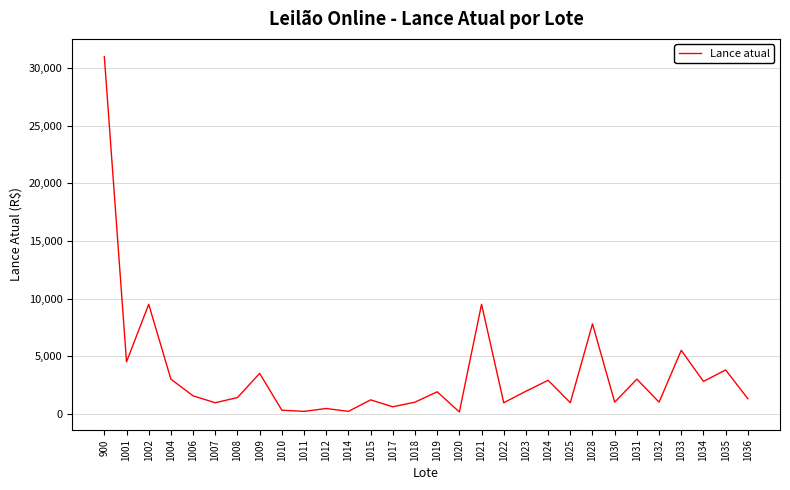

What is the difference between the maximum and minimum values?

30850